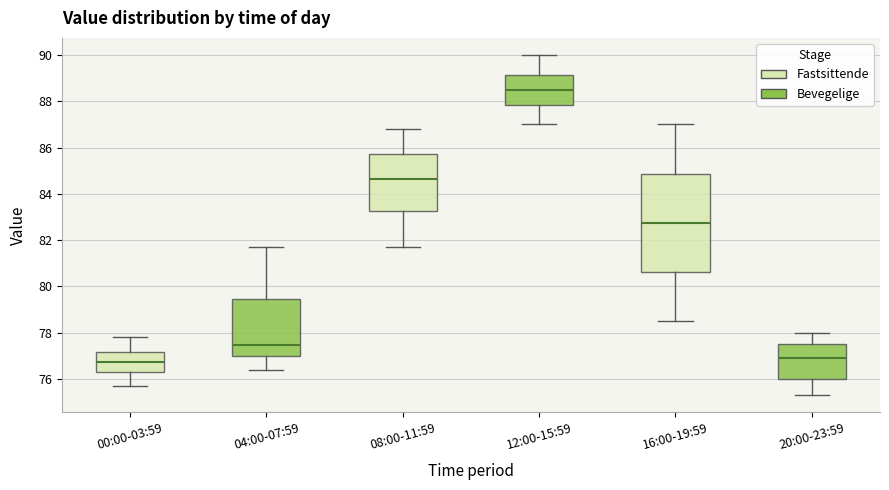

Comparing the boxes themselves (not the whiskers), which one is the tallest?

16:00-19:59